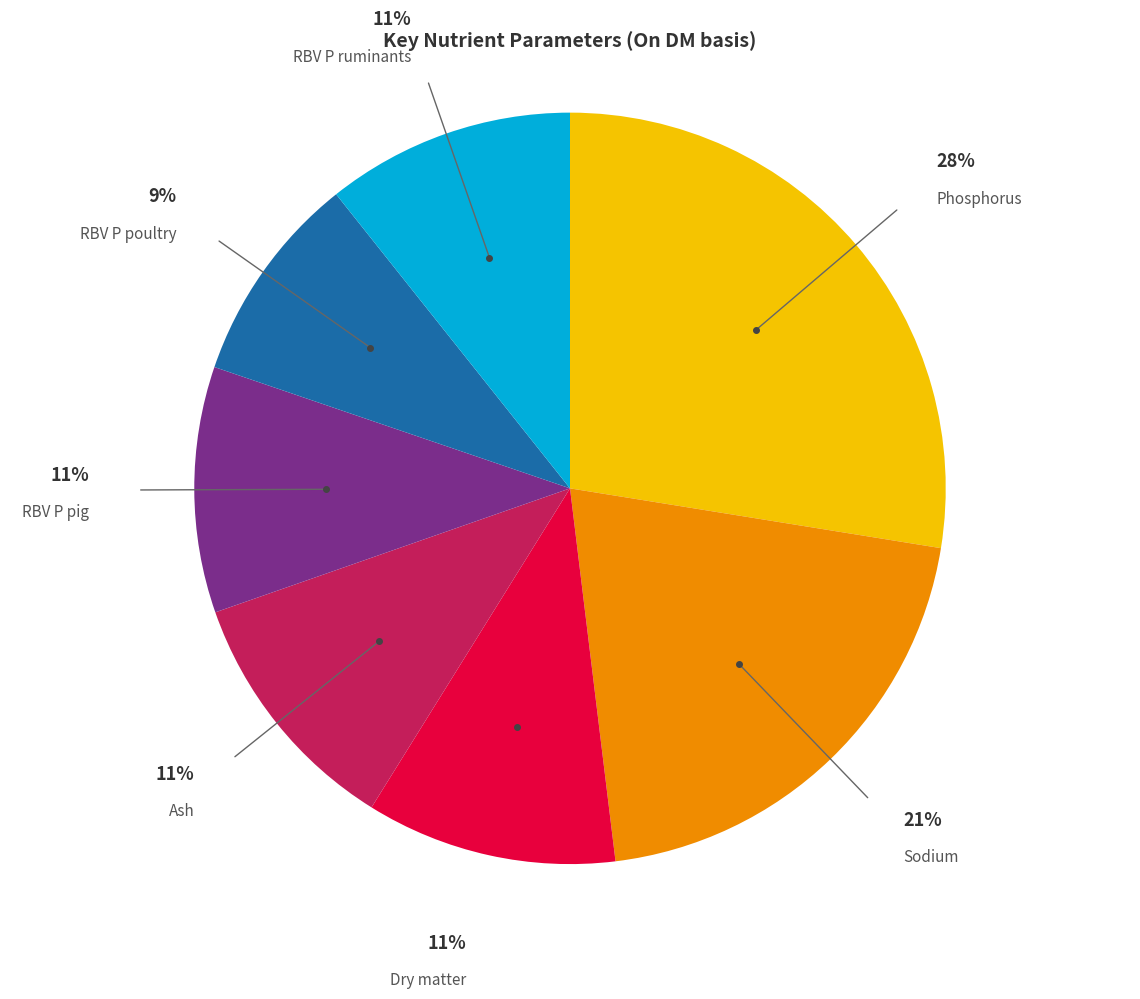

To the nearest percent, what is the average slice percentage?

14%